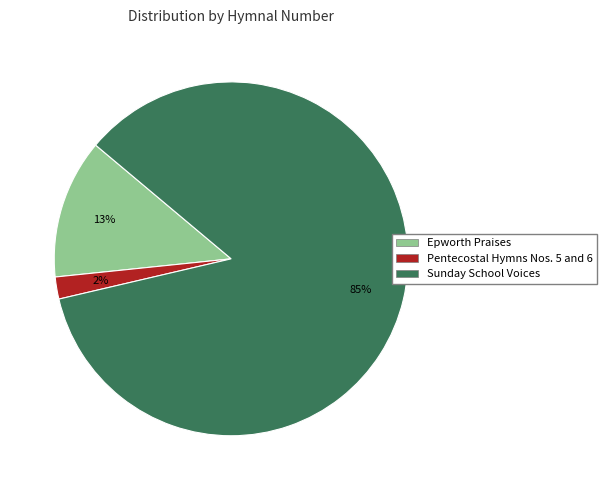

What is the largest slice in the pie chart?

Sunday School Voices